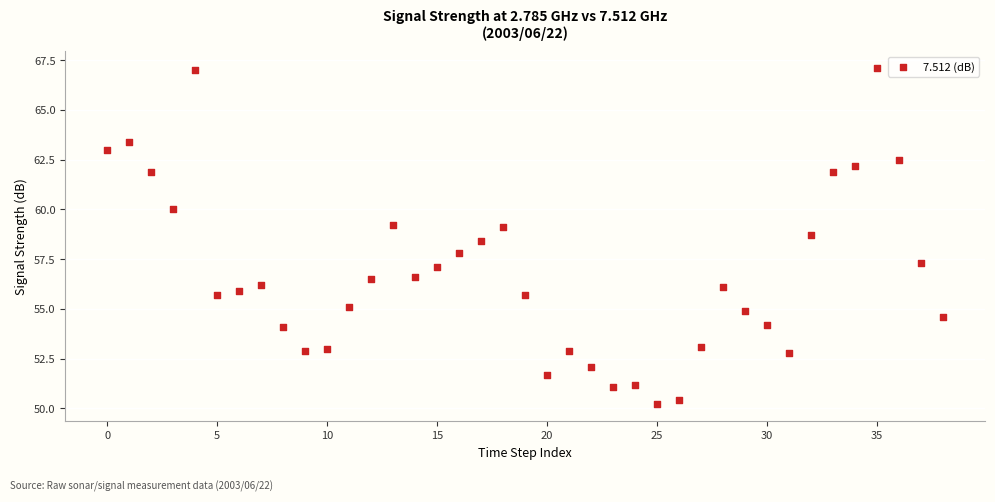

What is the range of Y values (max minus min)?

16.9